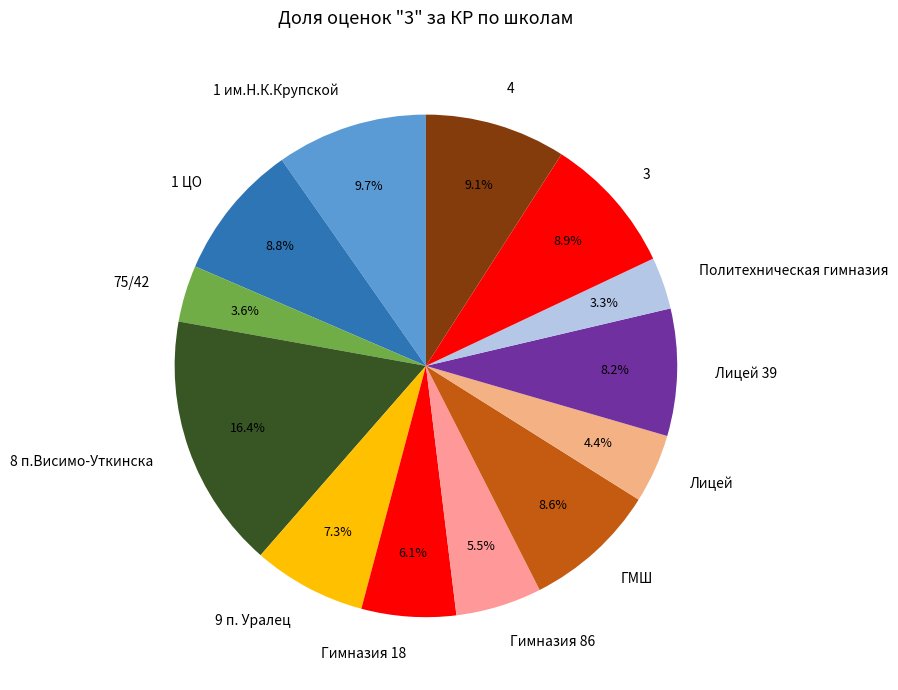

To the nearest percent, what portion does 1 ЦО represent?

9%